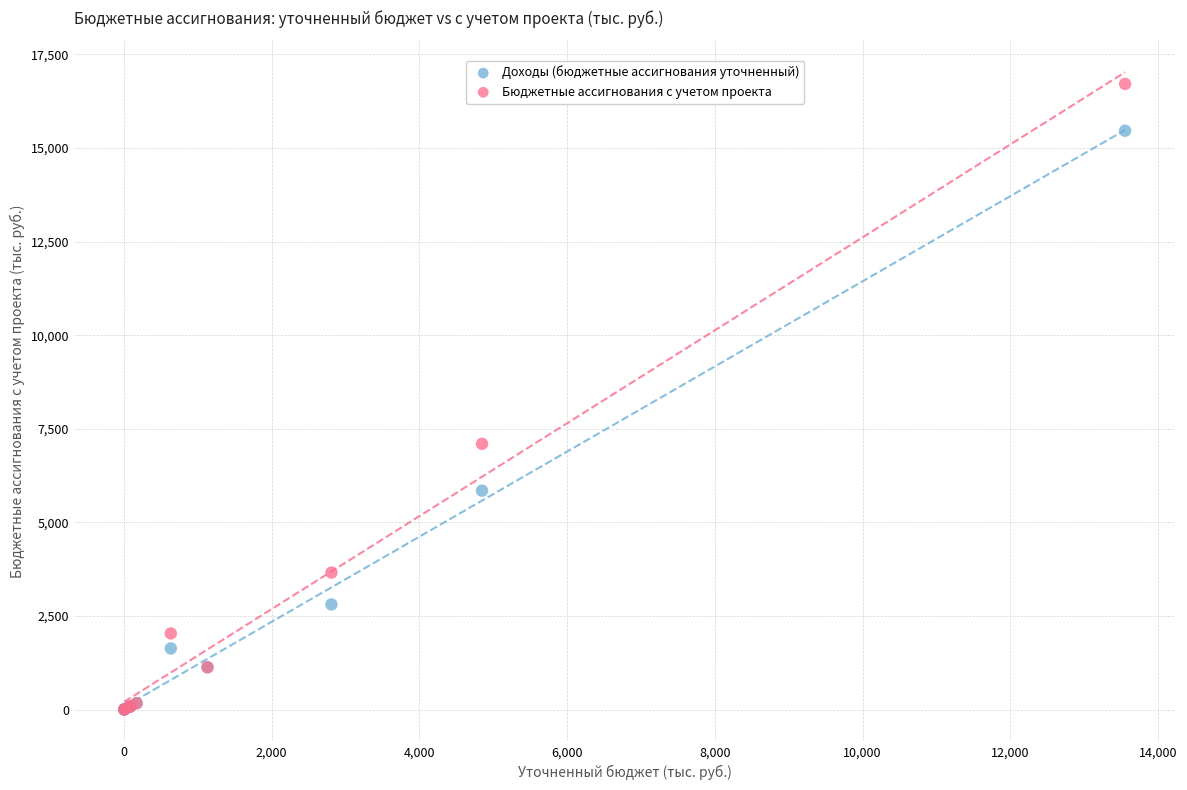

Across all series, what Y value is closest to 8357?

7098.7